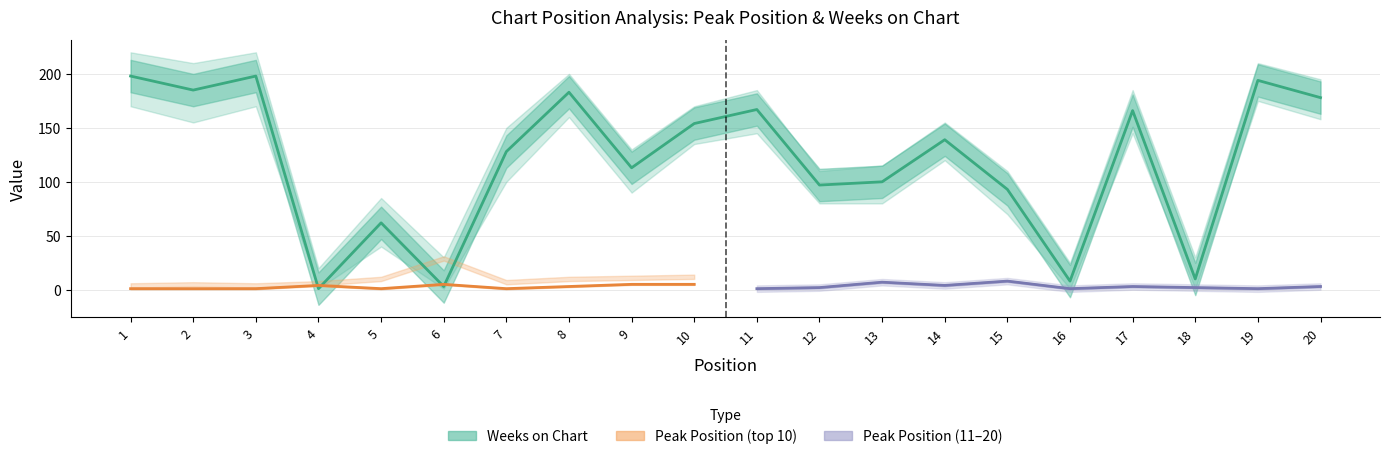

What is the greatest value displayed?

198